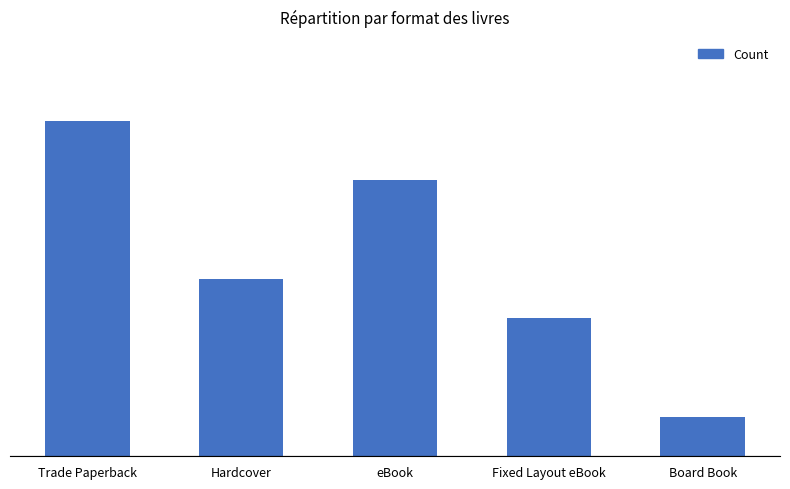

What is the maximum value shown in the chart?

17